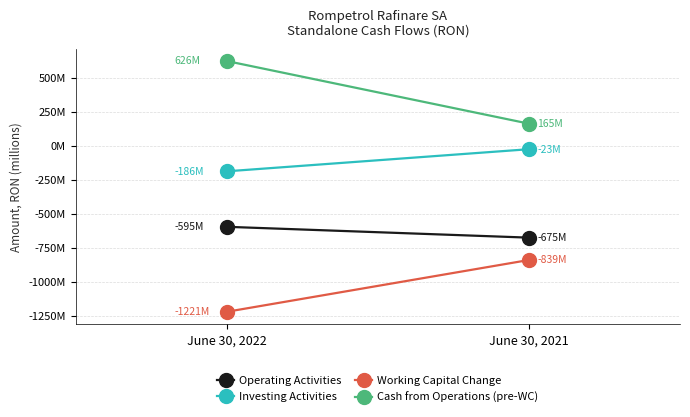

What is the difference between the maximum and minimum values in the Operating Activities series?

79799218